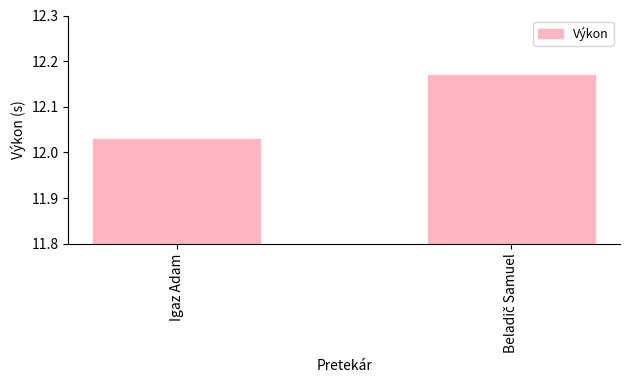

At which label is the value closest to 12?

Igaz Adam